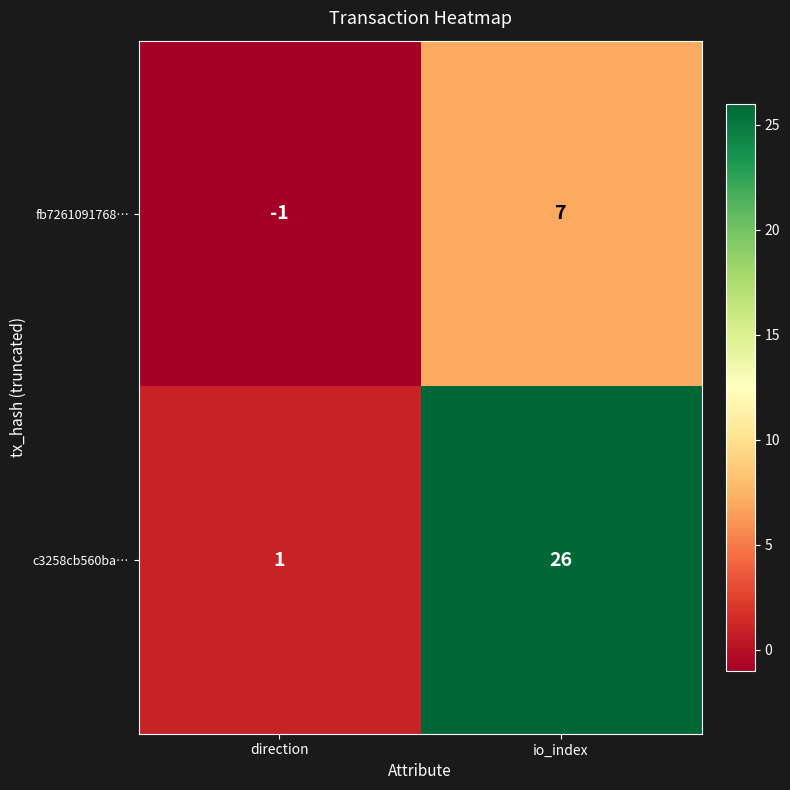

Which series has the widest spread of values?

c3258cb560ba…